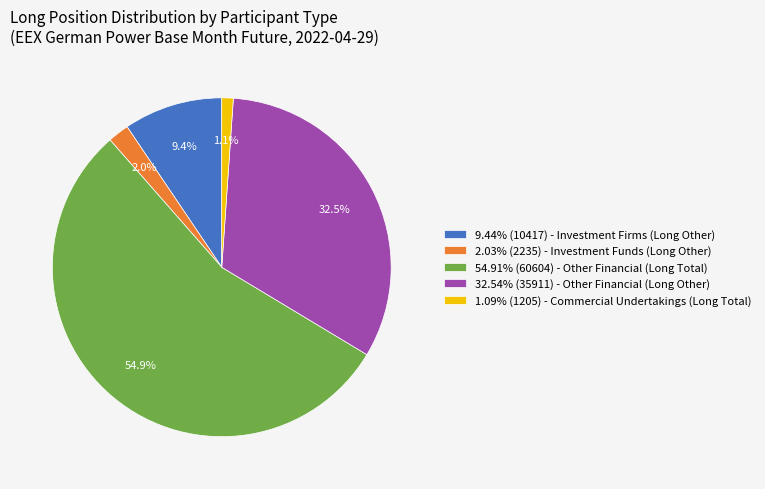

What percentage do 2.03% (2235) - Investment Funds (Long Other) and 1.09% (1205) - Commercial Undertakings (Long Total) together represent?

3.1%